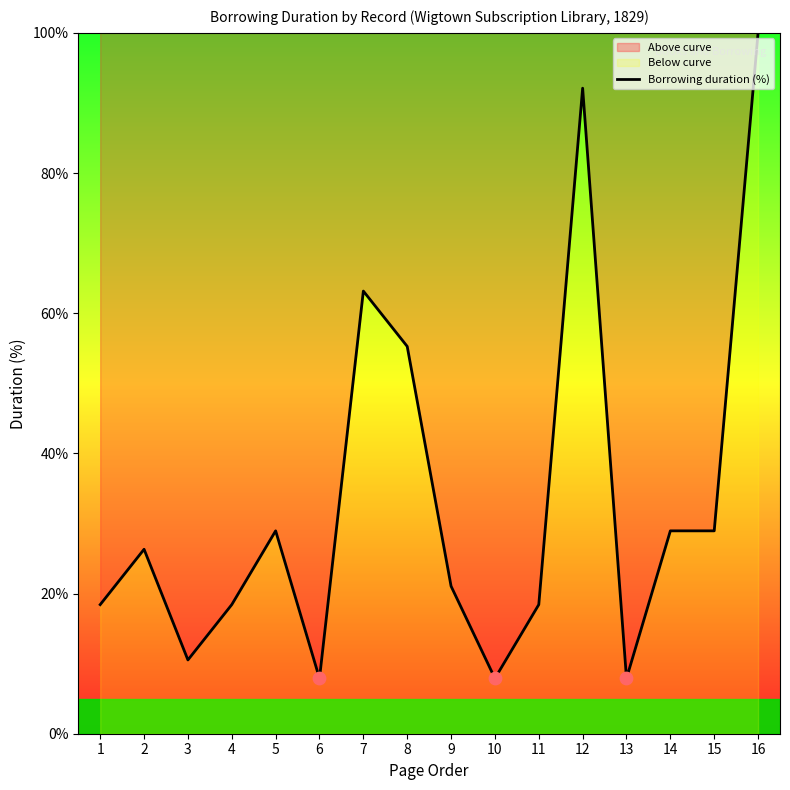

Which has a higher value, 7 or 9?

7